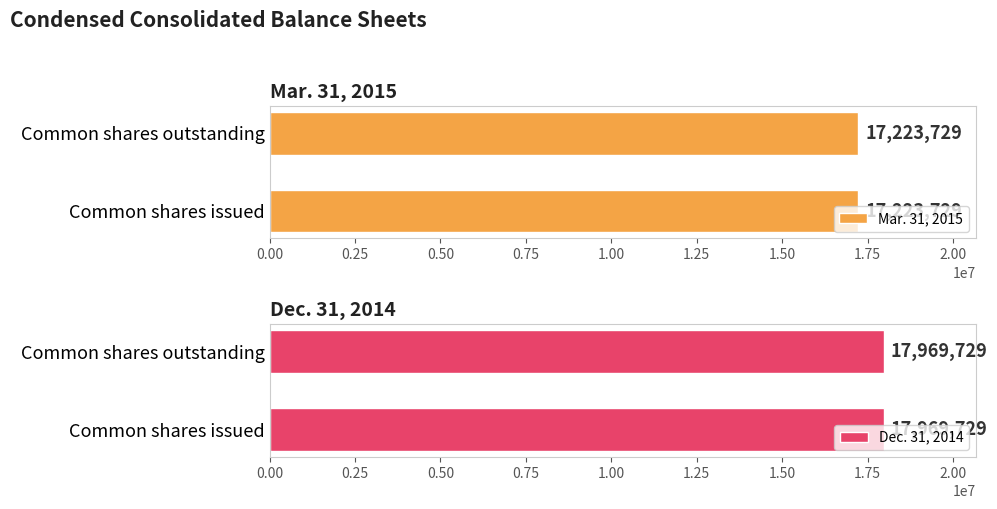

Which series has the widest spread of values?

Mar. 31, 2015